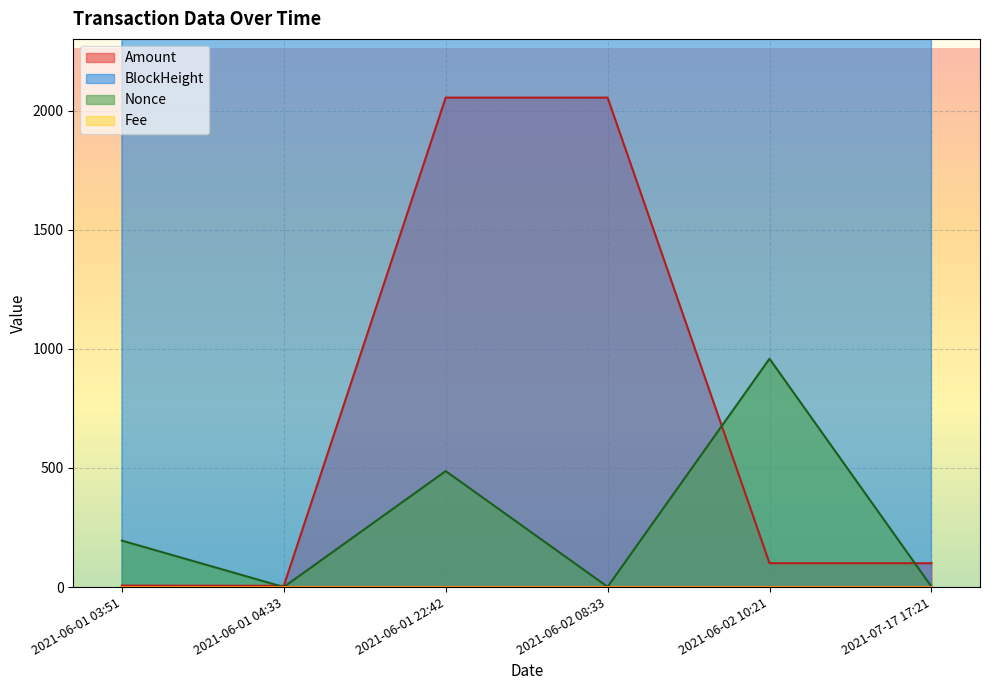

The Fee series shows 0.0 at 2021-06-02 08:33. True or false?

True